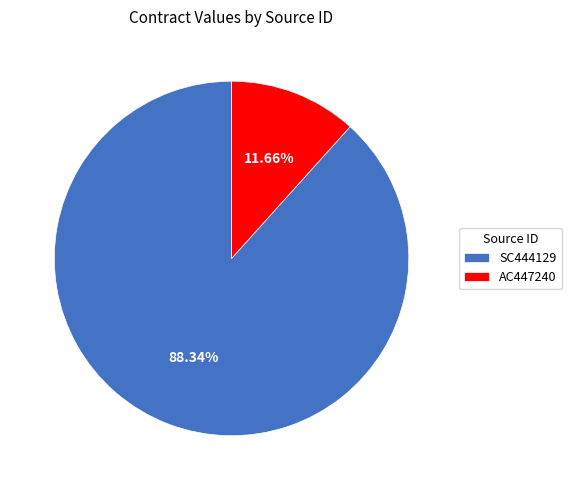

Approximately how many times larger is the value at SC444129 compared to AC447240?

7.6